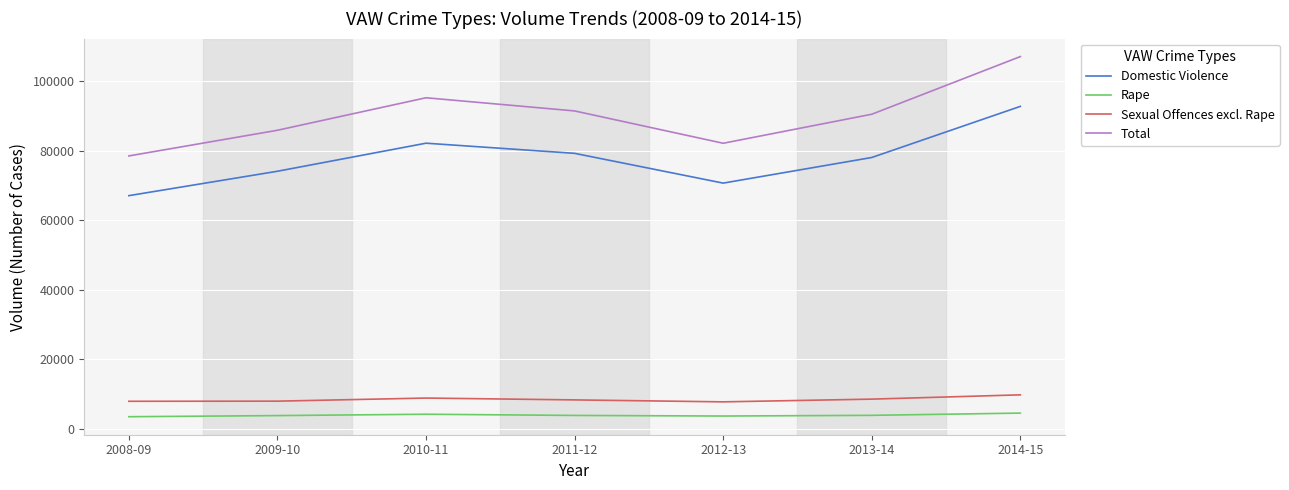

What are all the series names shown in the legend?

Domestic Violence, Rape, Sexual Offences excl. Rape, Total